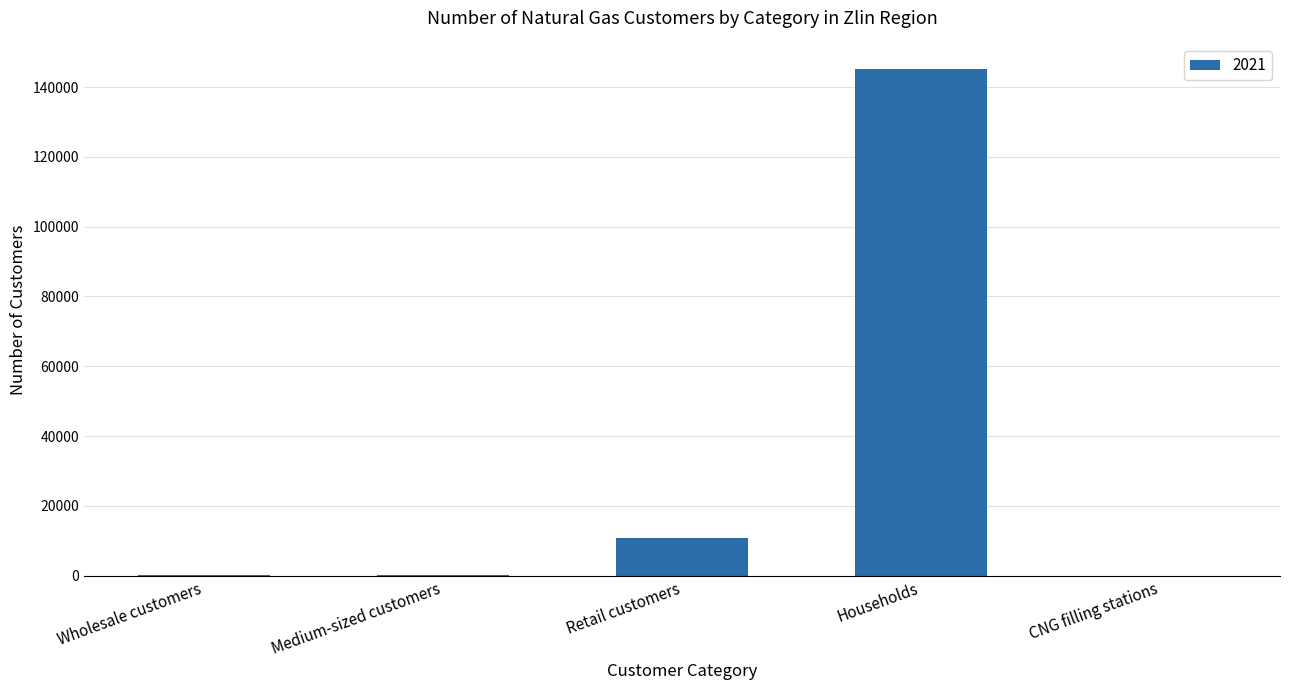

What is the maximum value shown in the chart?

145234